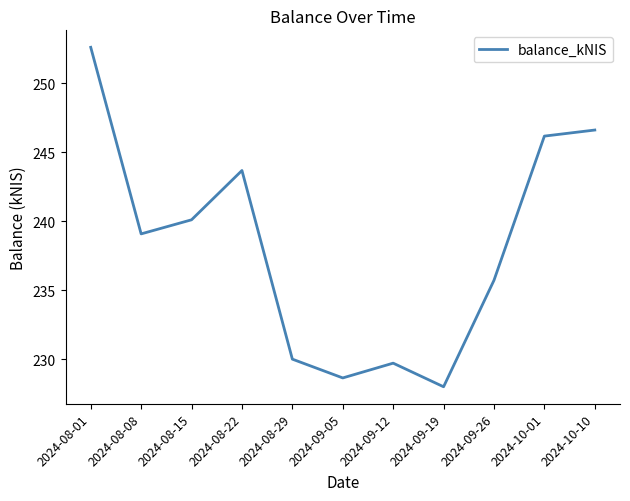

What is the difference between the values at 2024-09-26 and 2024-08-01?

16.9